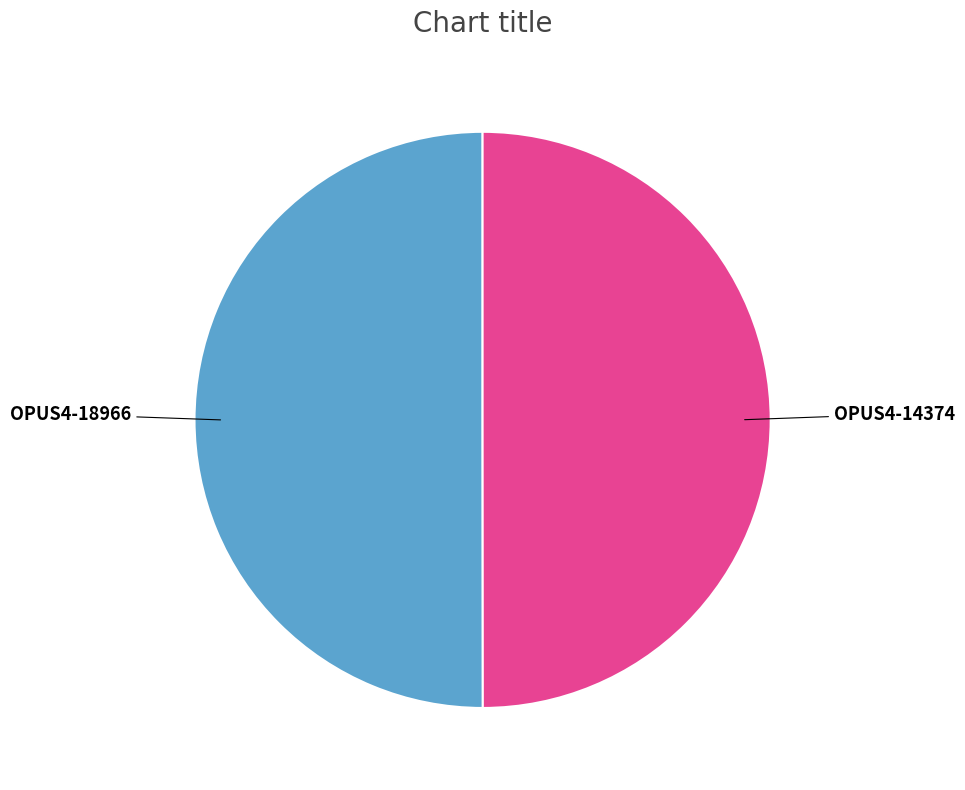

The OPUS4-18966 slice represents 63% of the pie. True or false?

False